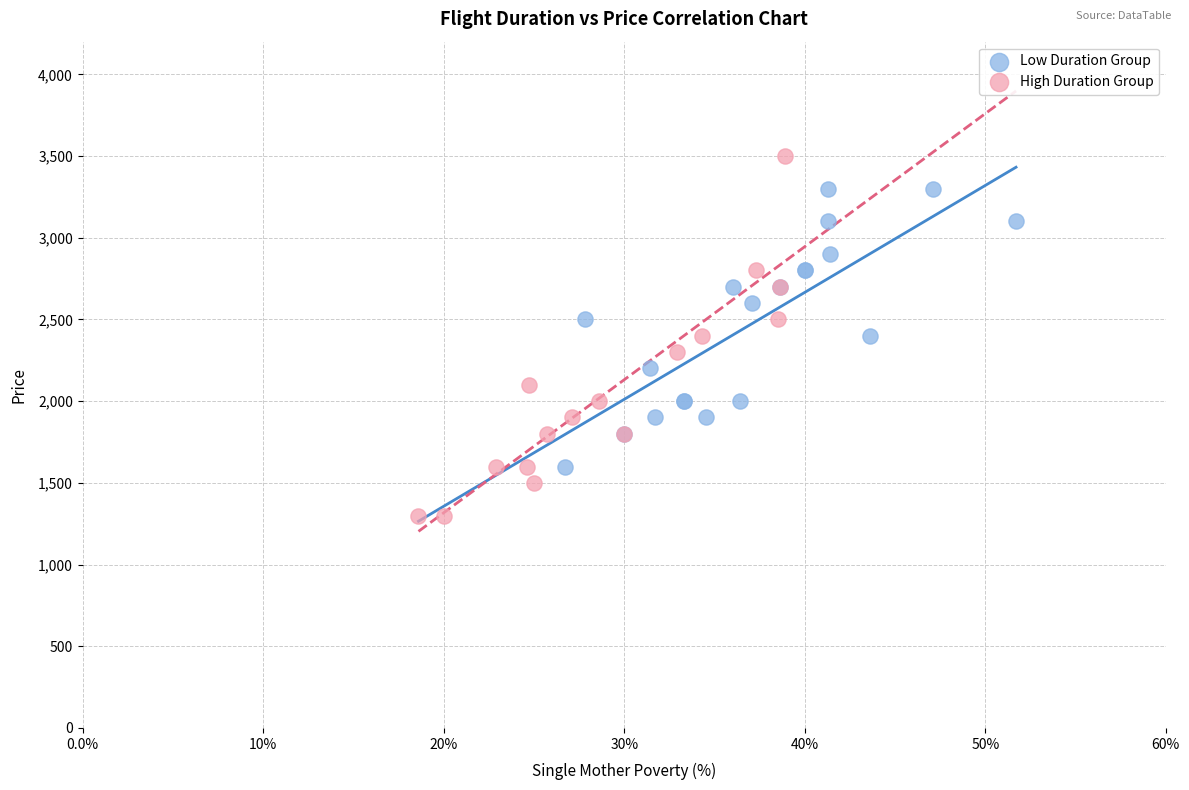

What are all the series names shown in the legend?

Low Duration Group, High Duration Group